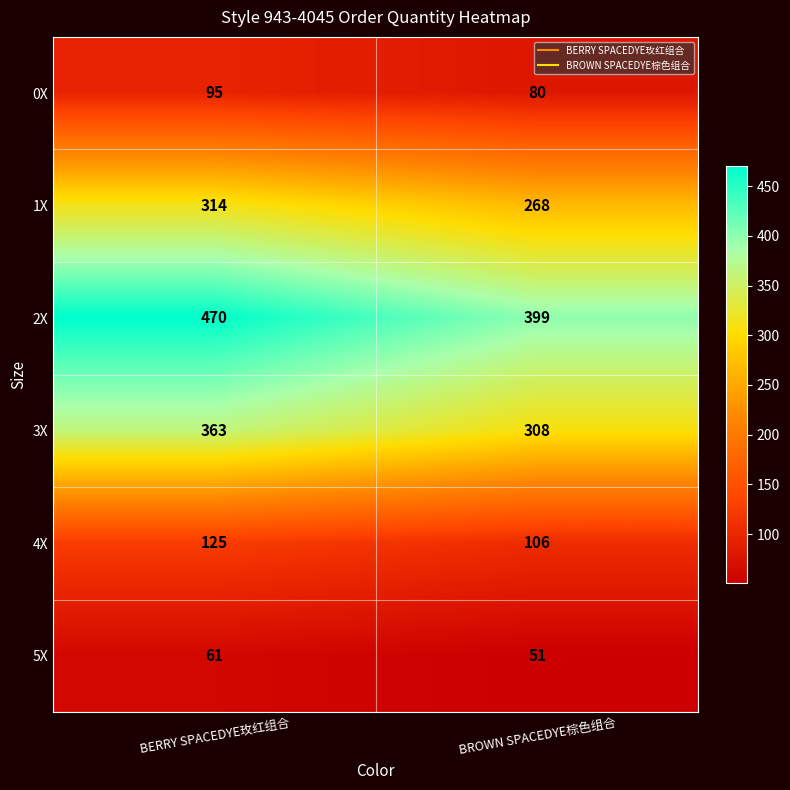

What is the total value across all series at BROWN SPACEDYE棕色组合?

1212